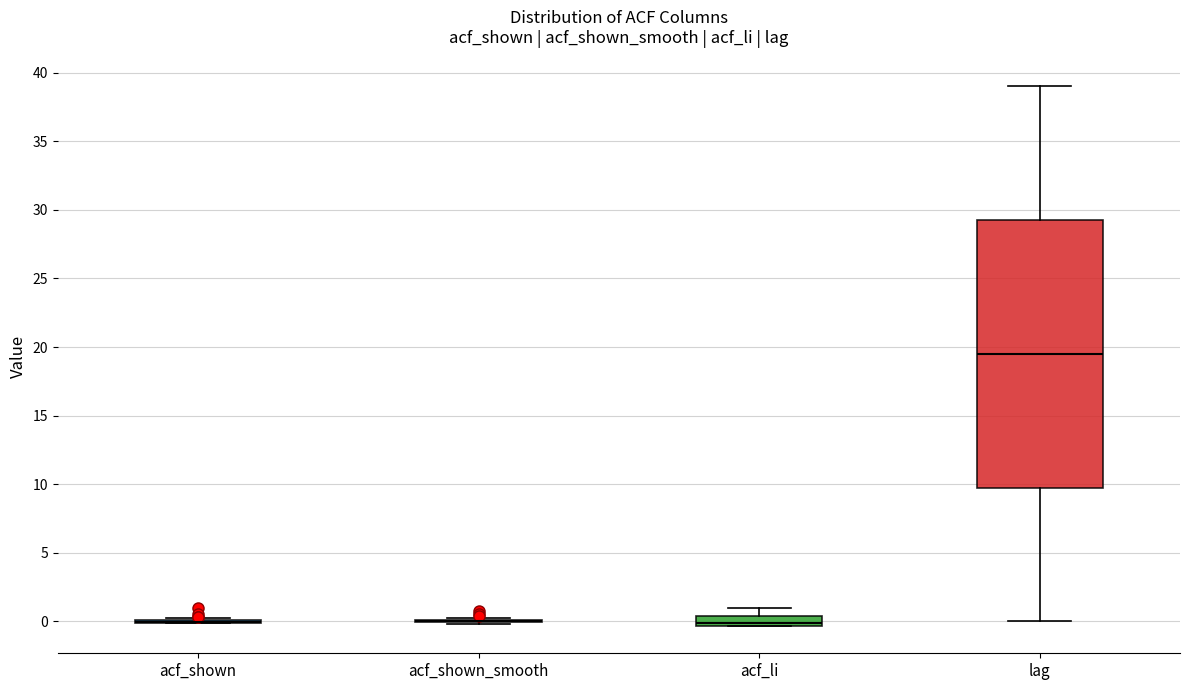

Comparing the boxes themselves (not the whiskers), which one is the tallest?

lag